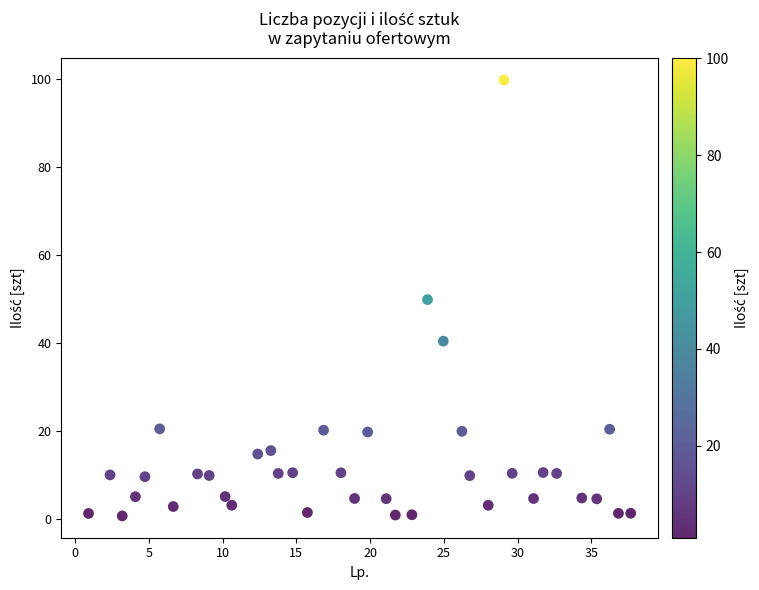

What is the range of X values (max minus min)?

36.8